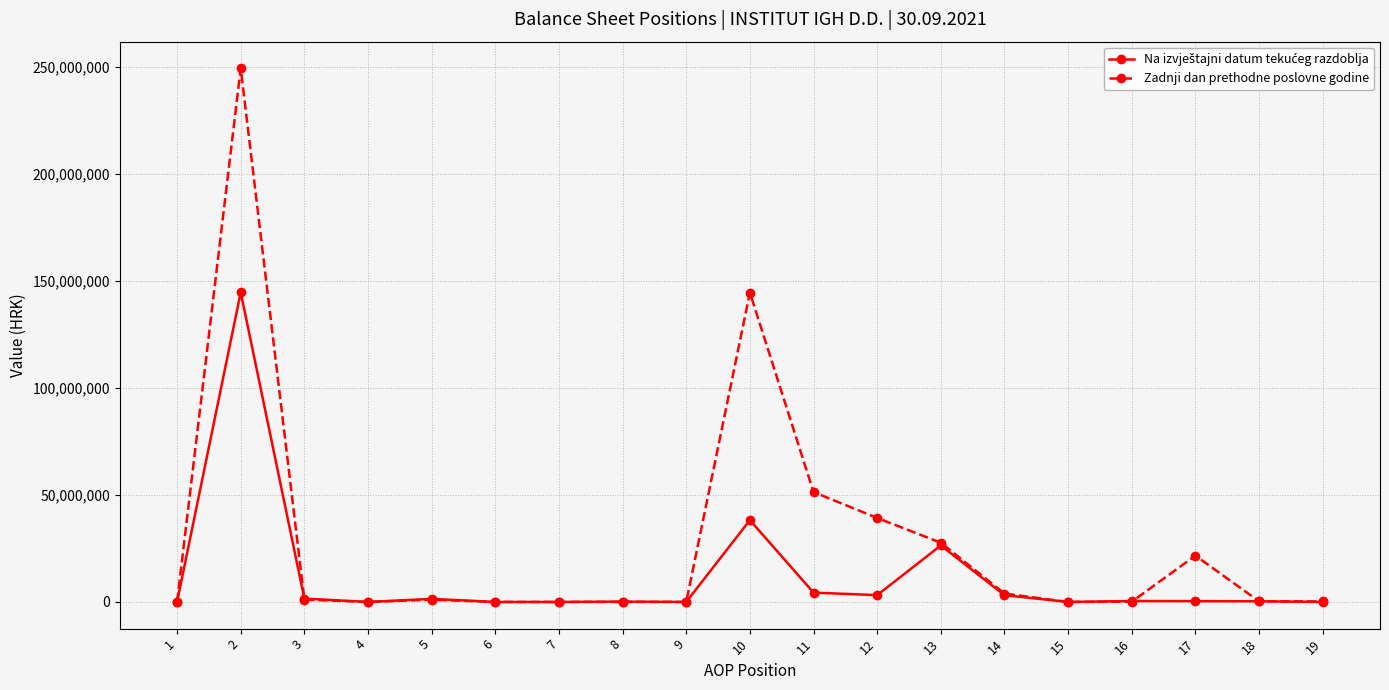

Which series changed the most between 14 and 15?

Zadnji dan prethodne poslovne godine